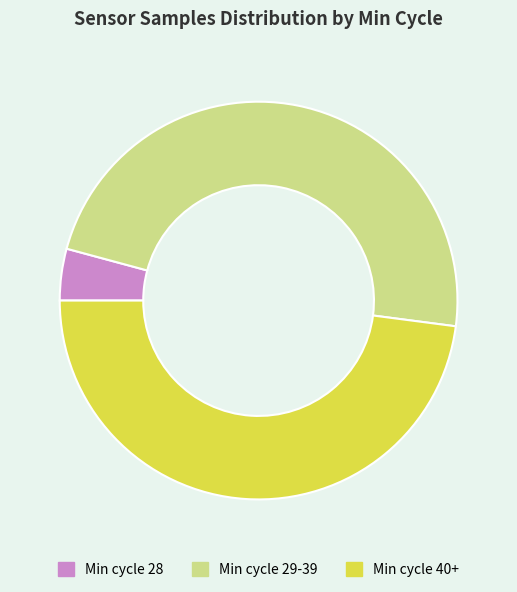

Does any single category account for the majority?

No